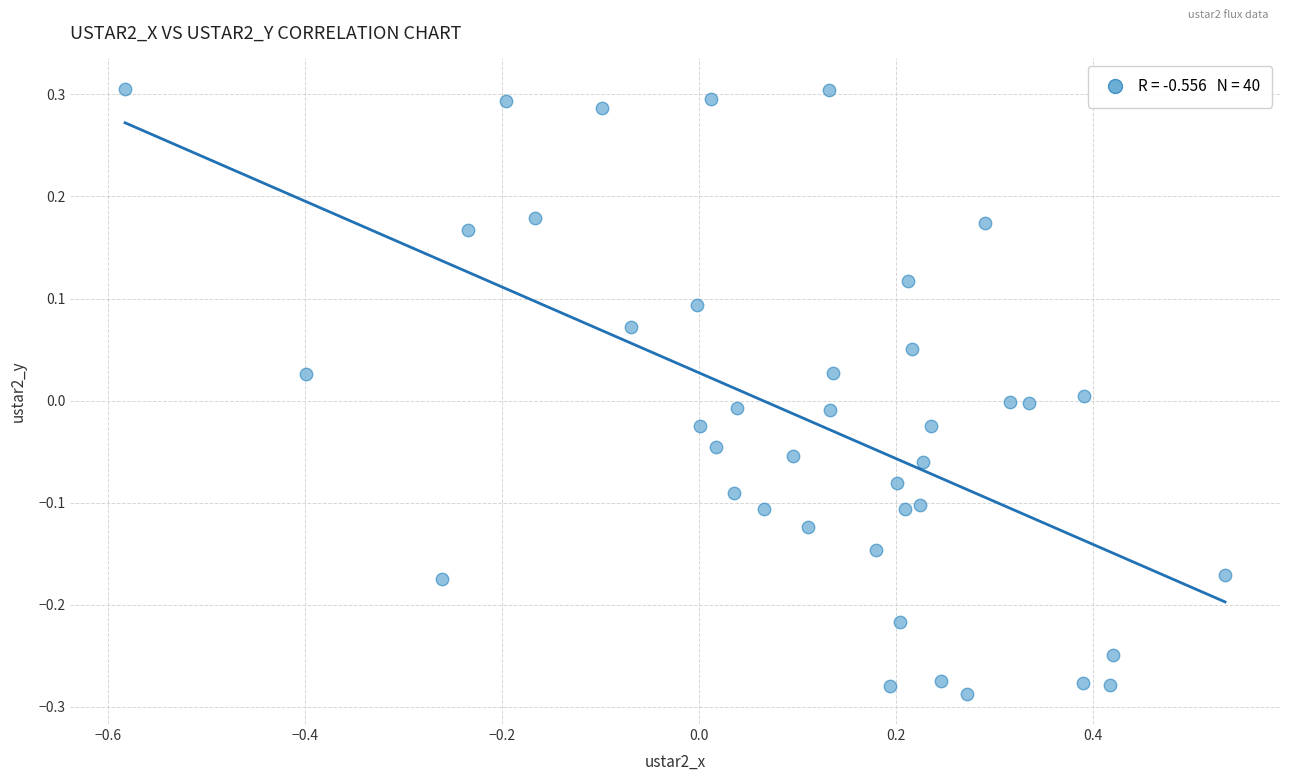

What is the range of X values (max minus min)?

1.1